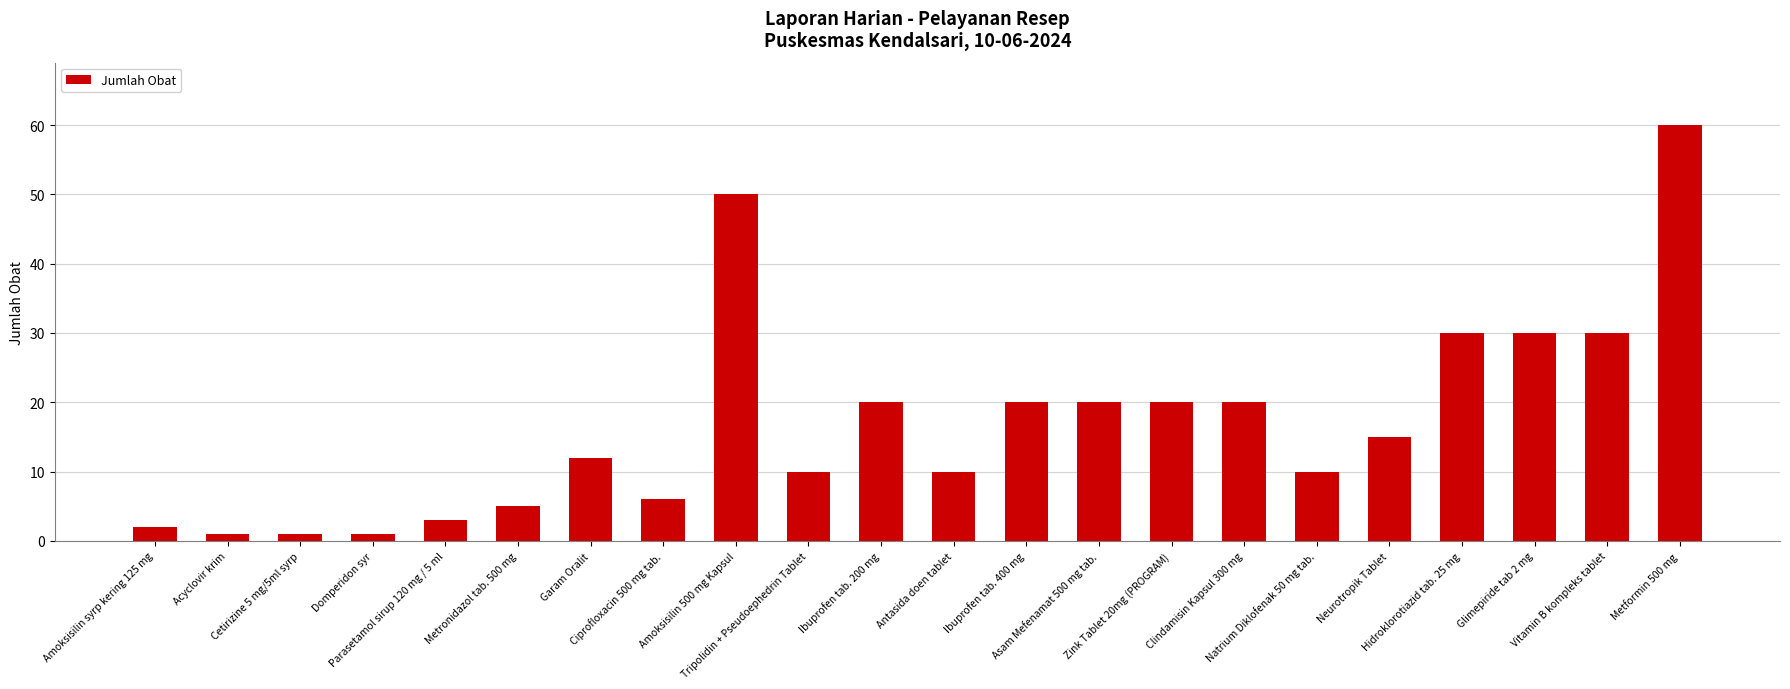

The chart shows a value of 50 at Amoksisilin 500 mg Kapsul. True or false?

True